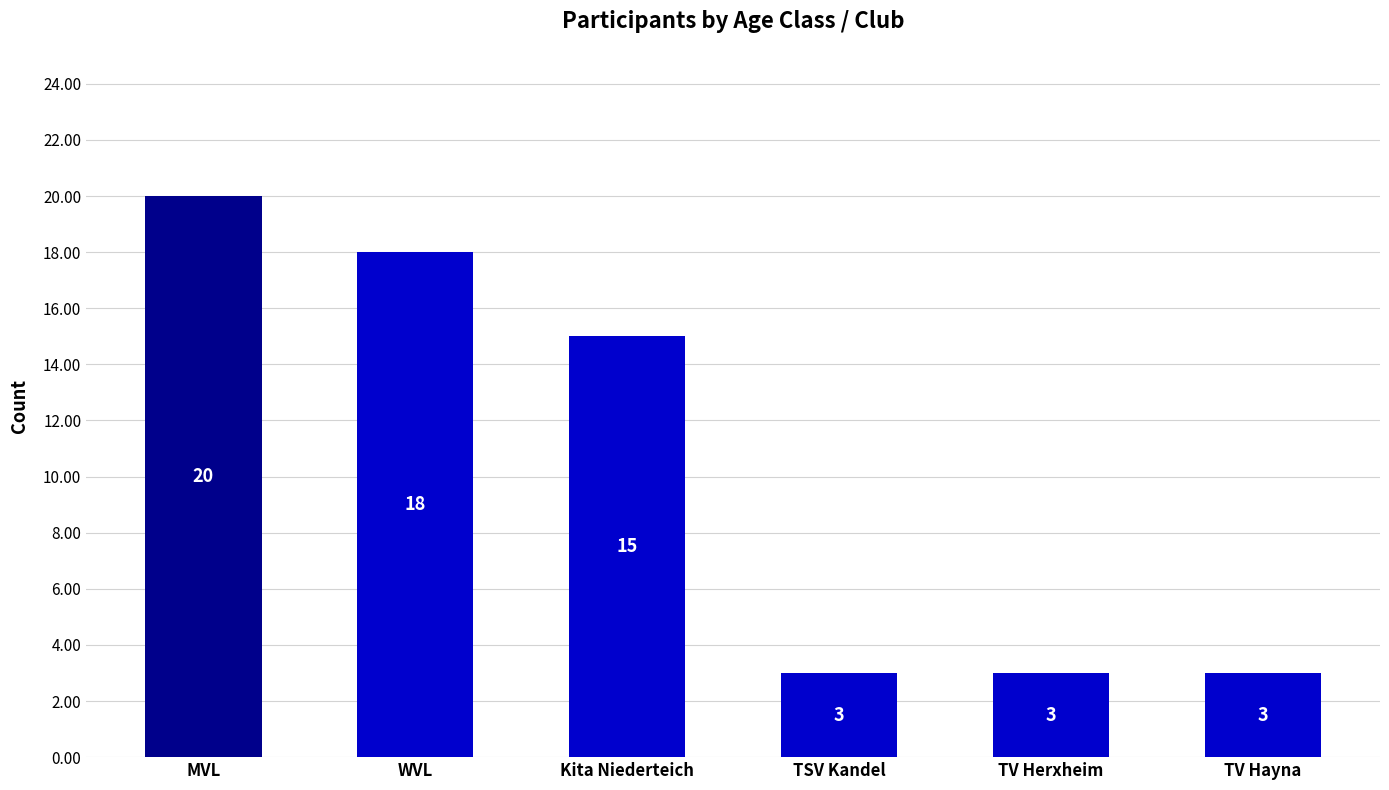

What is the ratio of the value at TV Herxheim to the value at TV Hayna?

1.0